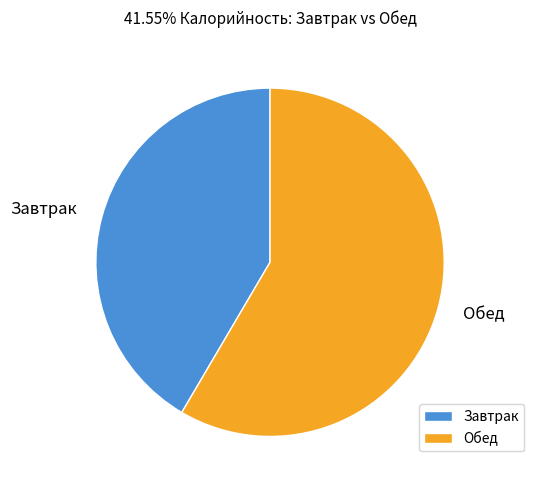

Is it true that Завтрак is 54% of the pie?

False